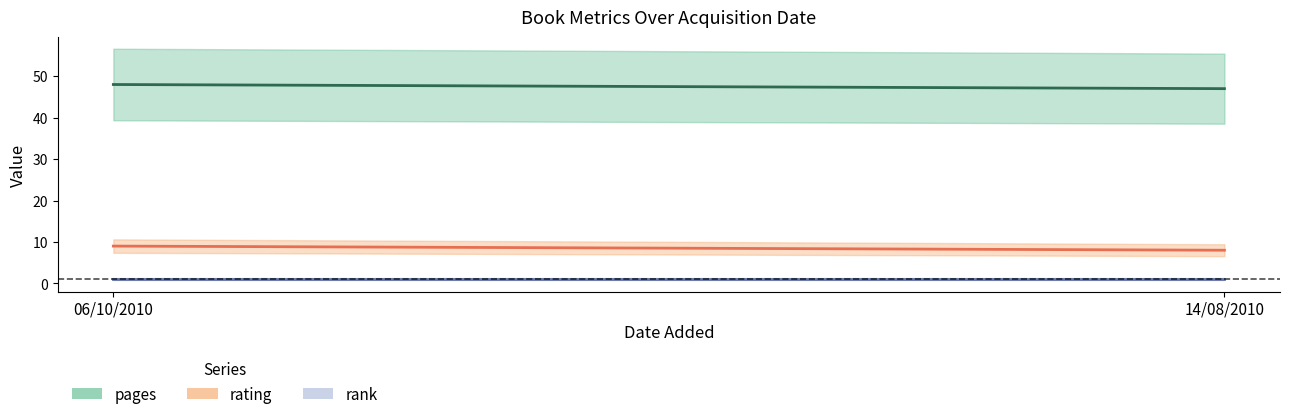

The value of pages at 14/08/2010 is 47. True or false?

True